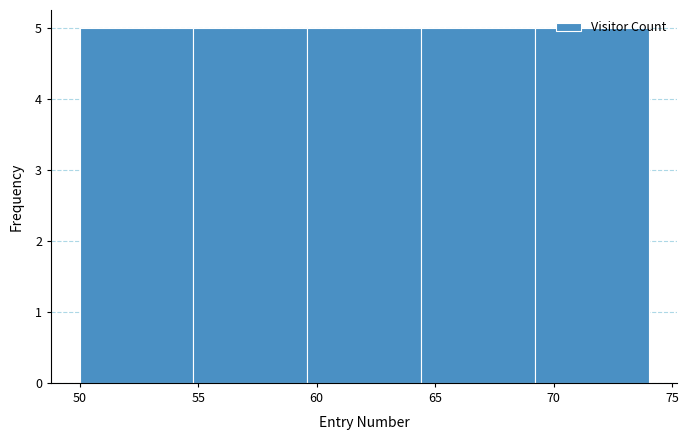

What is the height of the bar covering 64.4 to 69.2 on the x-axis? Neither the bar edges nor the heights are printed on the chart, so give them approximately, as read against the axes.

5